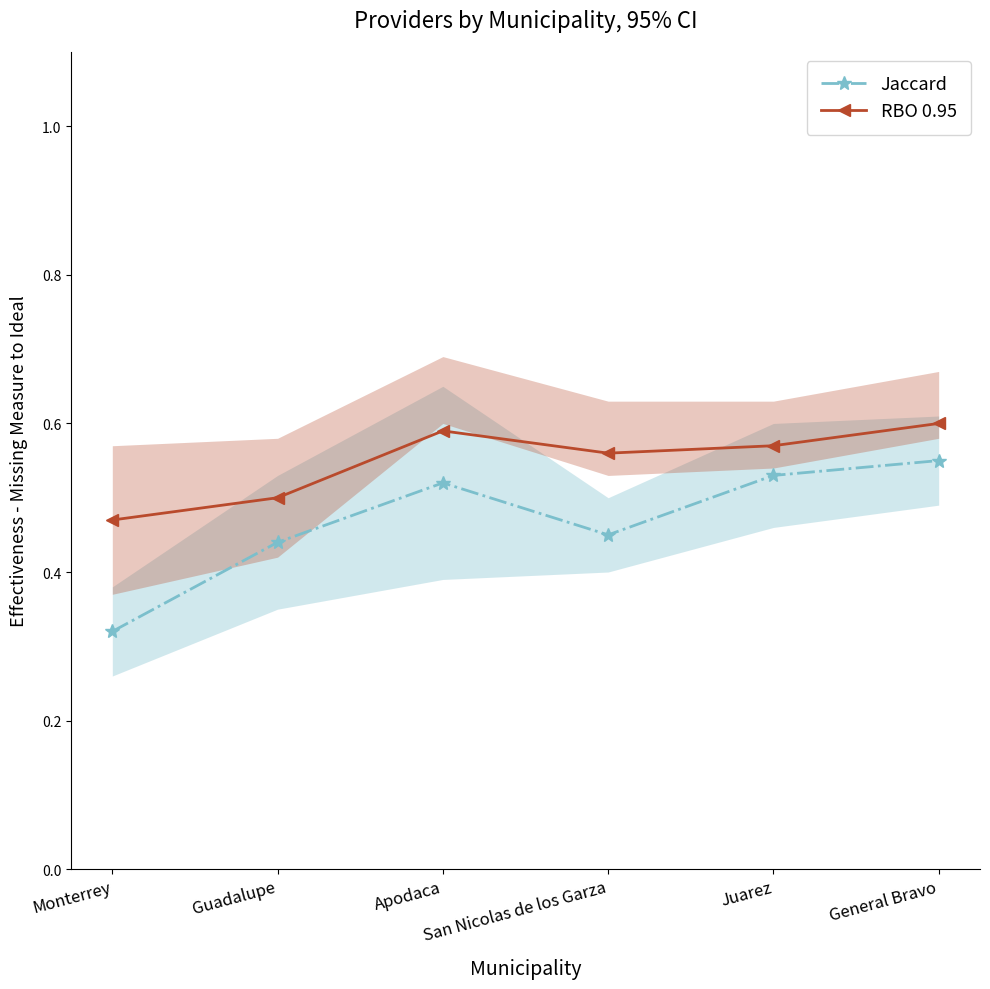

Which series changed the most between Monterrey and General Bravo?

Jaccard